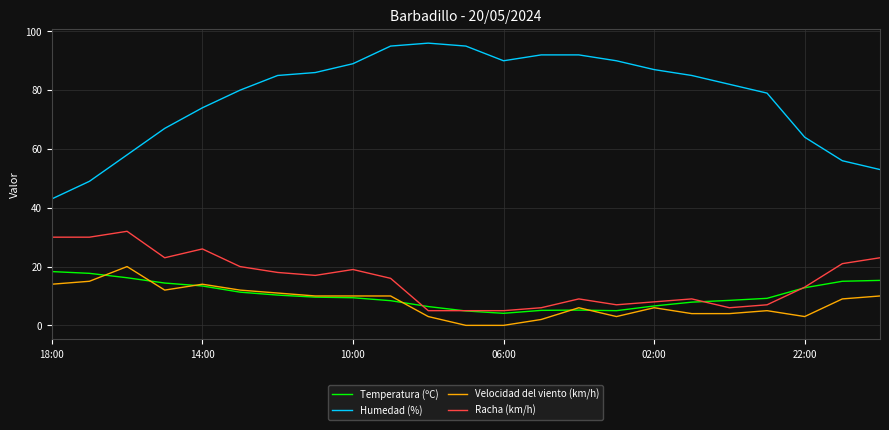

Which series has the widest spread of values?

Humedad (%)